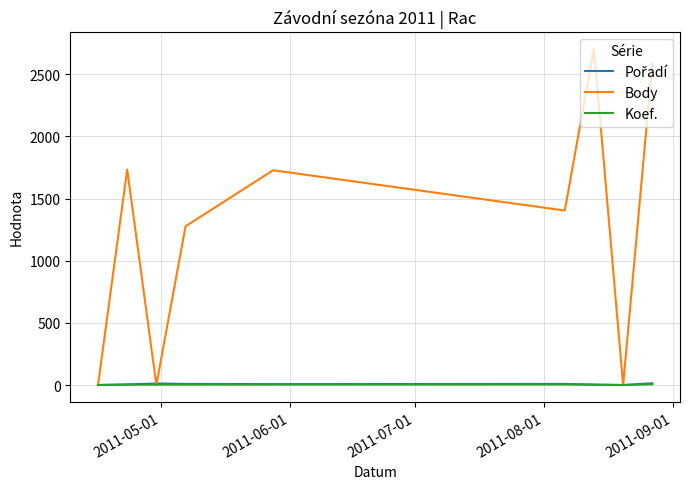

Which series has the widest spread of values?

Body